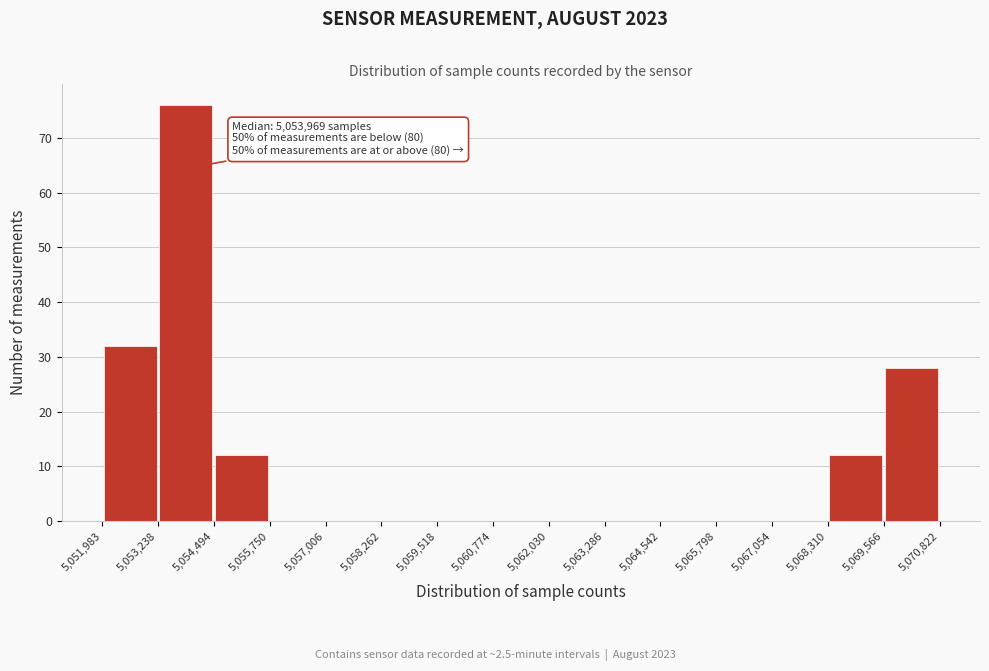

Which range on the x-axis has the tallest bar?

5,053,238 to 5,054,494